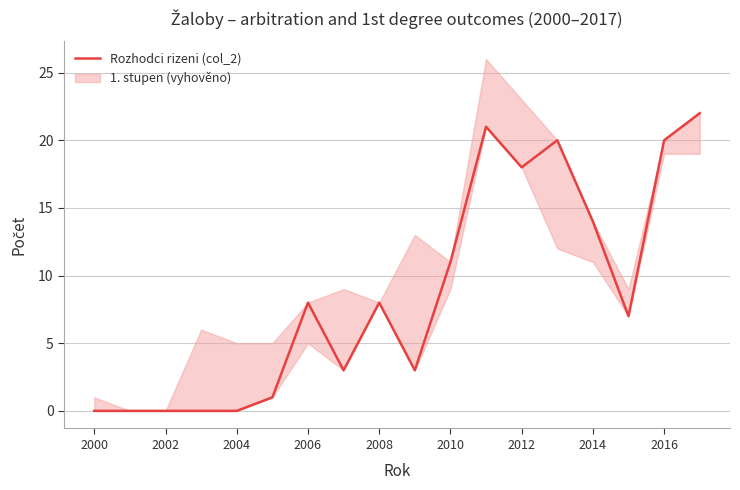

Does the chart have visible grid lines?

Yes